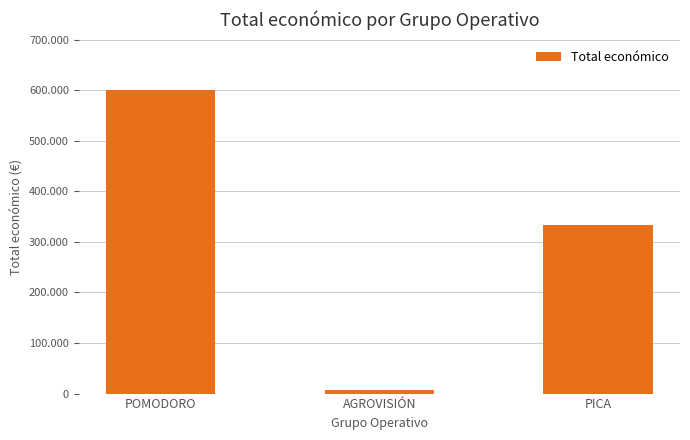

Are the bars horizontal?

No